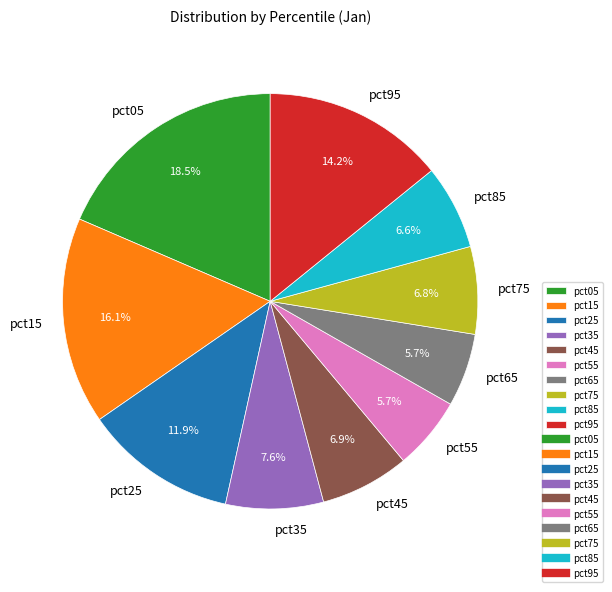

What is the largest slice in the pie chart?

pct05